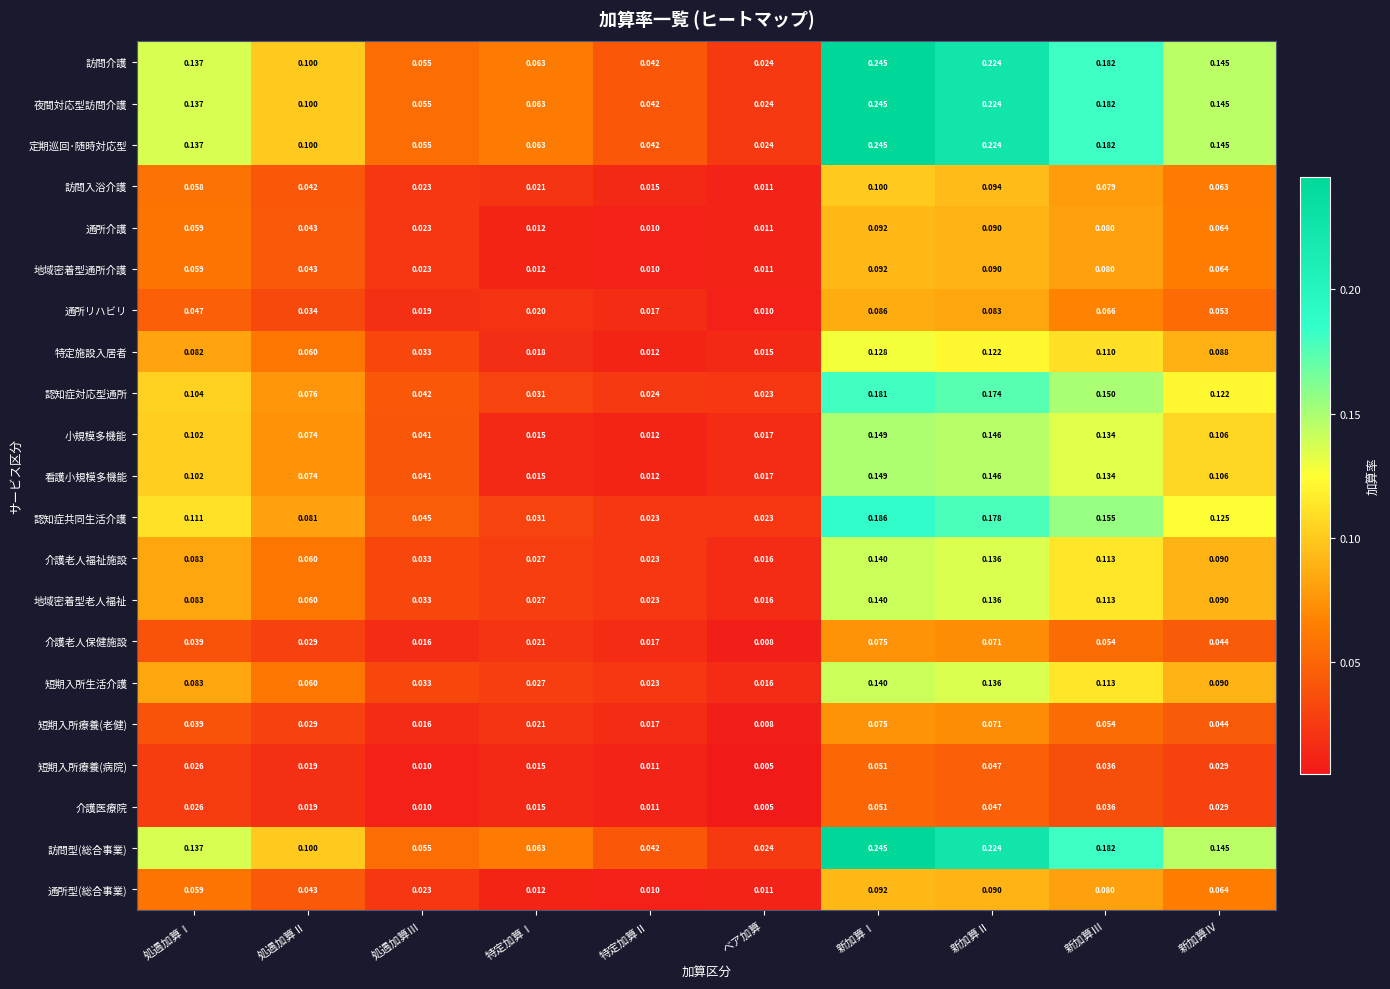

Is the value of 介護老人保健施設 at 特定加算Ⅰ greater than the value of 短期入所療養(老健) at ベア加算?

Yes